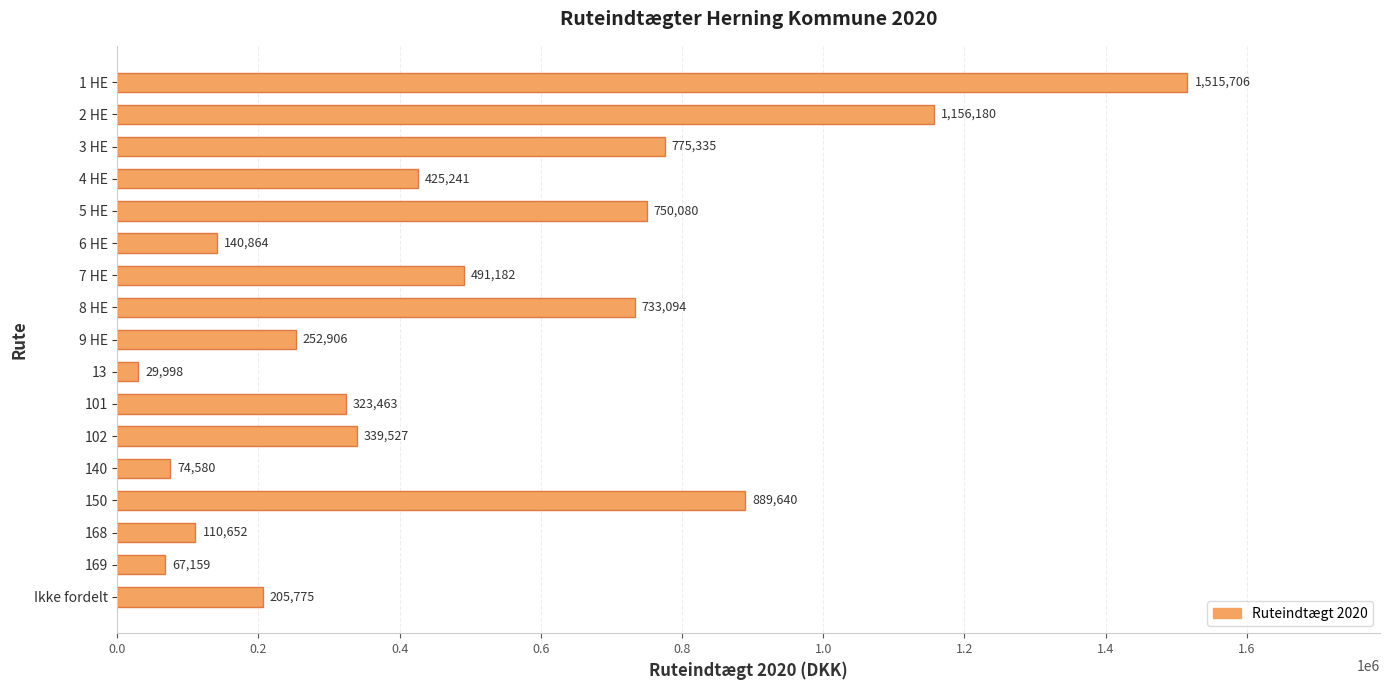

What is the label of the 6th bar from the bottom?

102